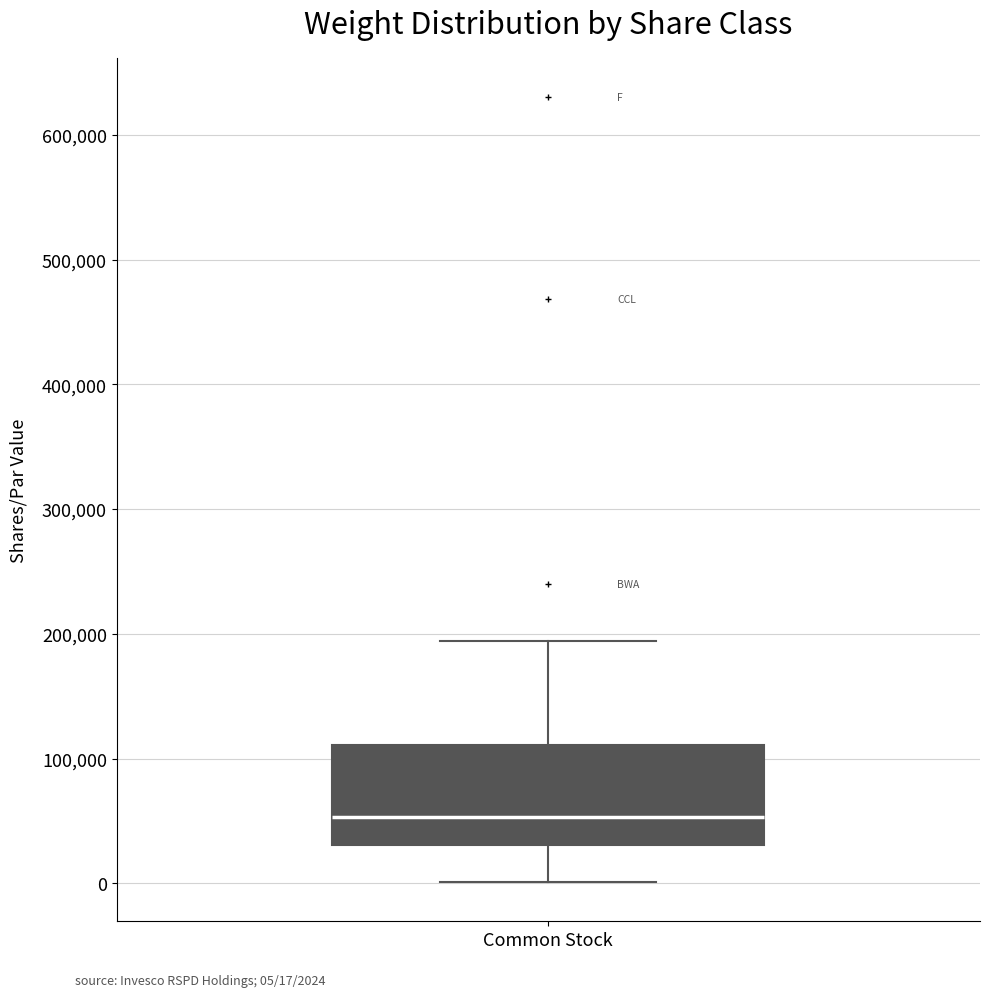

Read this box plot against the y-axis: the position of the median line, the range covered by the box, and the ends of both whiskers. The values are not printed on the chart, so give them approximately, as read against the axis.

median 50000, box 30000 to 110000, whiskers 0 to 190000